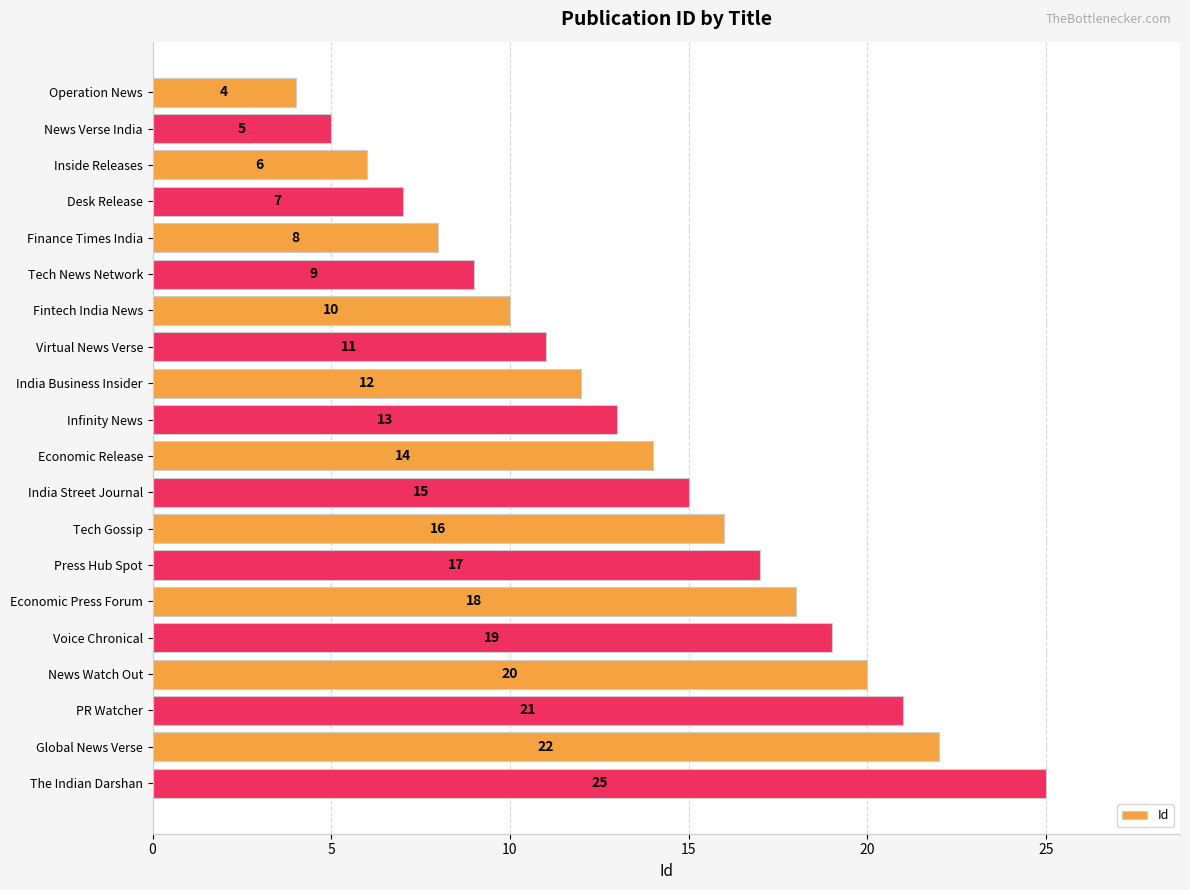

Rank the categories by value from highest to lowest.

The Indian Darshan, Global News Verse, PR Watcher, News Watch Out, Voice Chronical, Economic Press Forum, Press Hub Spot, Tech Gossip, India Street Journal, Economic Release, Infinity News, India Business Insider, Virtual News Verse, Fintech India News, Tech News Network, Finance Times India, Desk Release, Inside Releases, News Verse India, Operation News